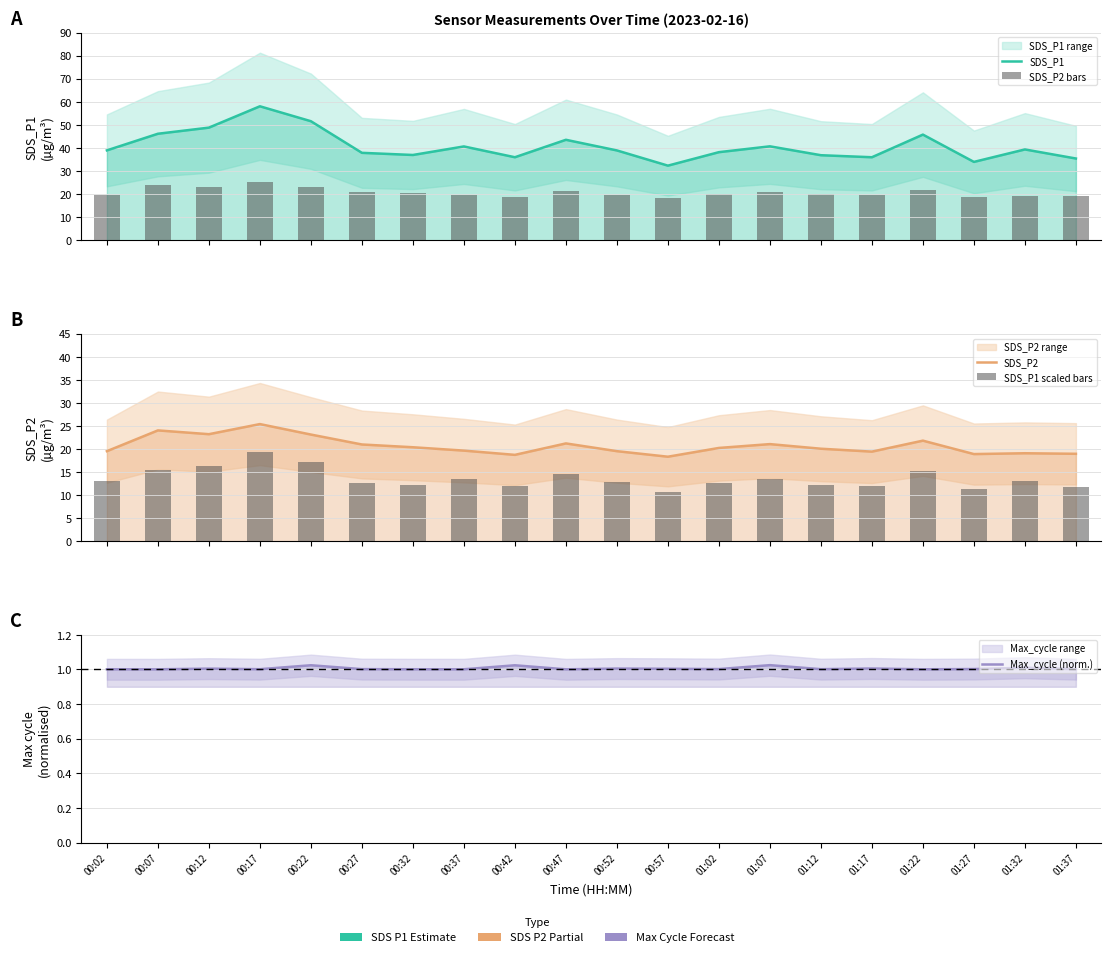

What is the maximum value for SDS_P2?

25.4